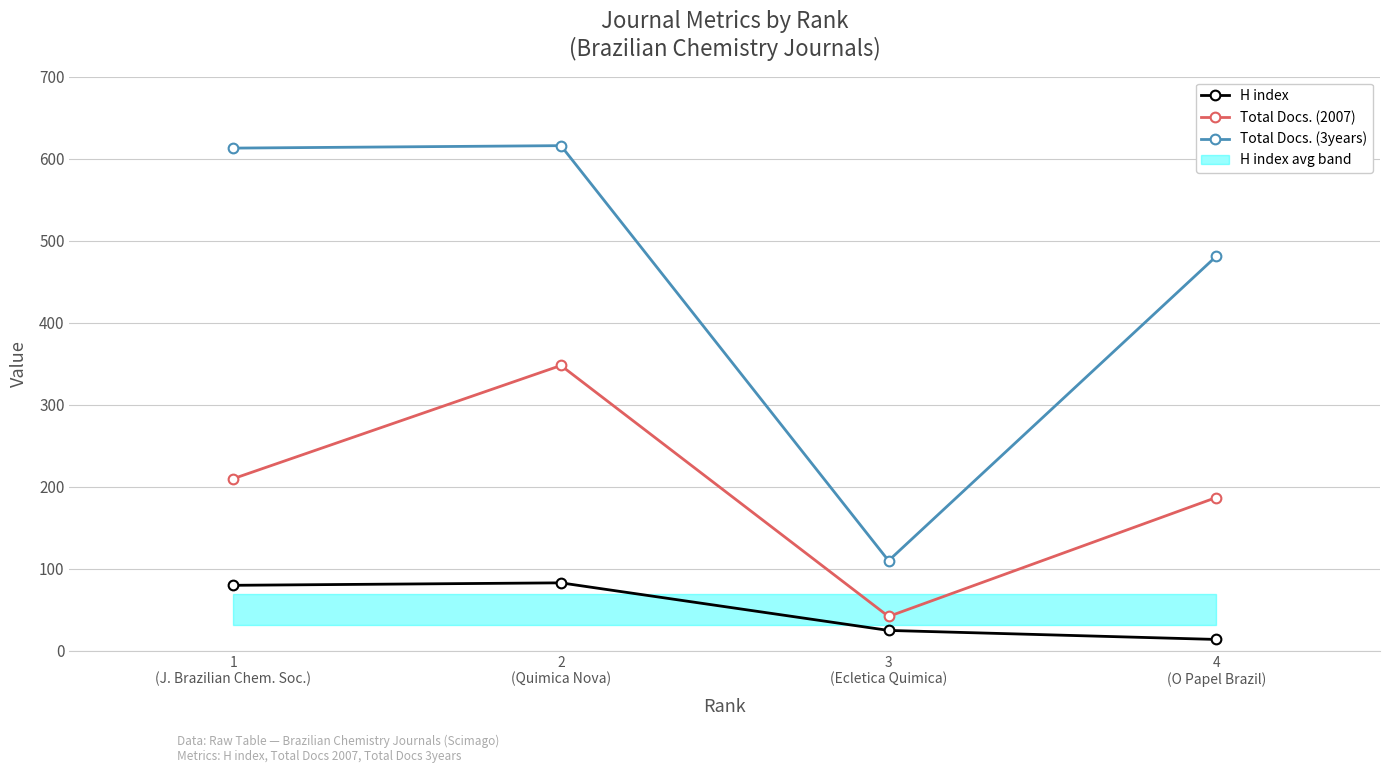

Reading left to right, extract all data points from this chart.

H index: 80	83	25	14
Total Docs. (2007): 210	348	42	187
Total Docs. (3years): 613	616	110	481